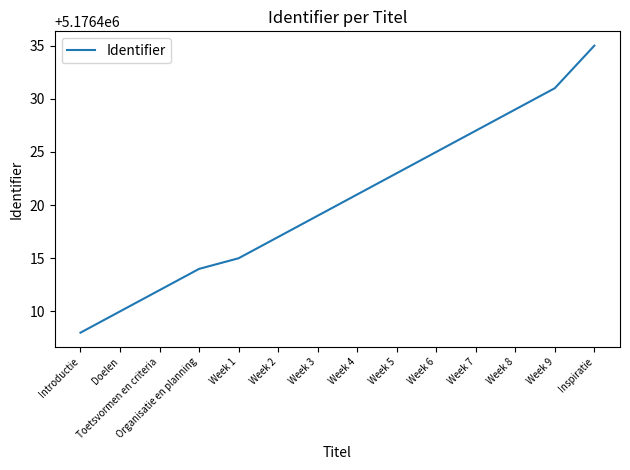

Approximately how many times larger is the value at Week 5 compared to Introductie?

1.0